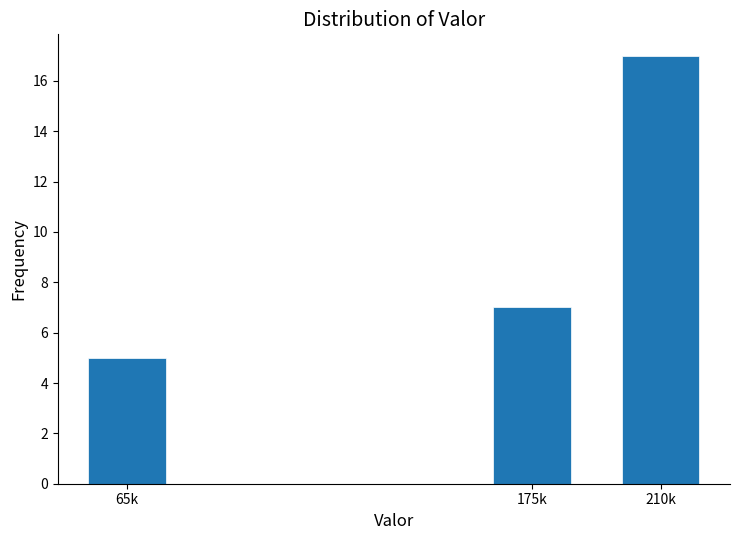

Reading right to left, list all the values displayed in this chart.

210k=17	175k=7	65k=5